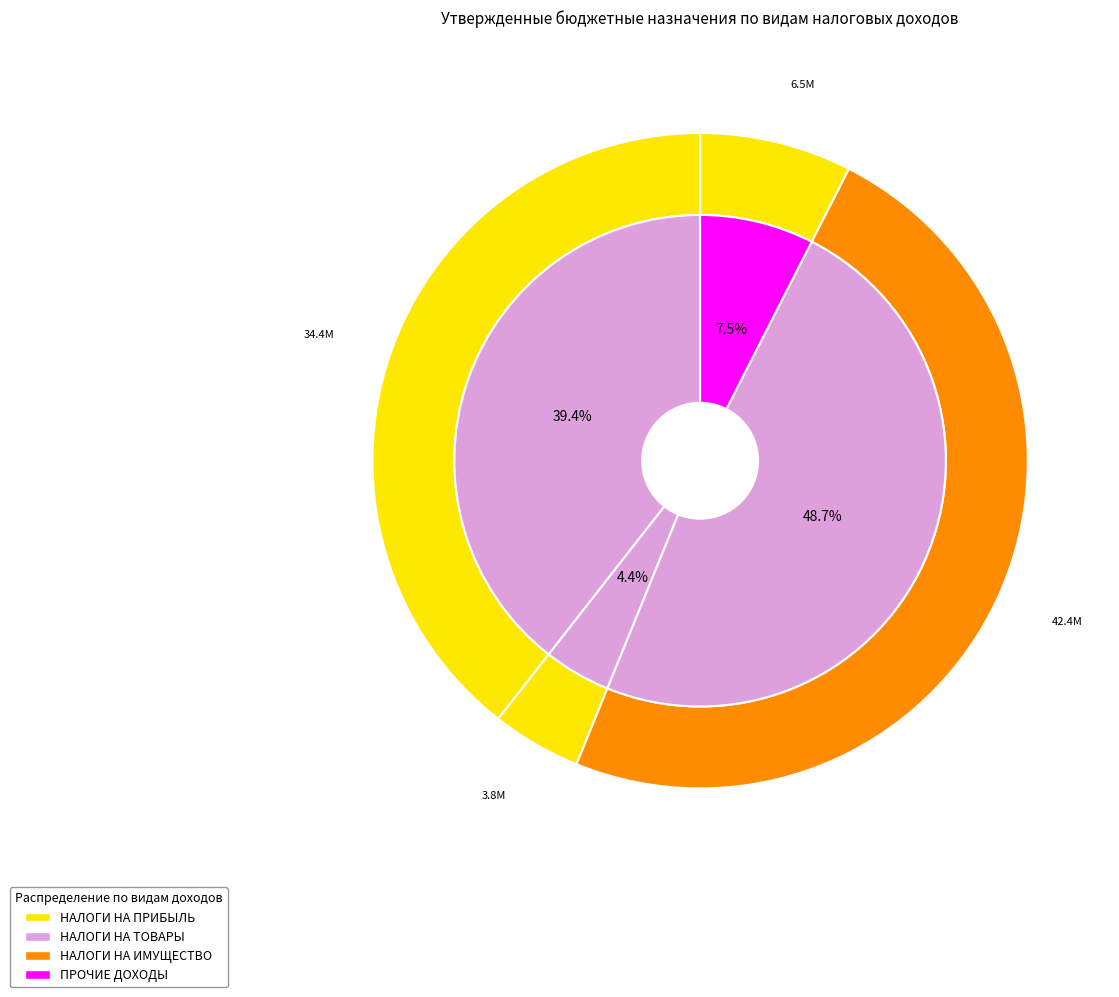

To the nearest percent, what portion does ПРОЧИЕ ДОХОДЫ represent?

7%